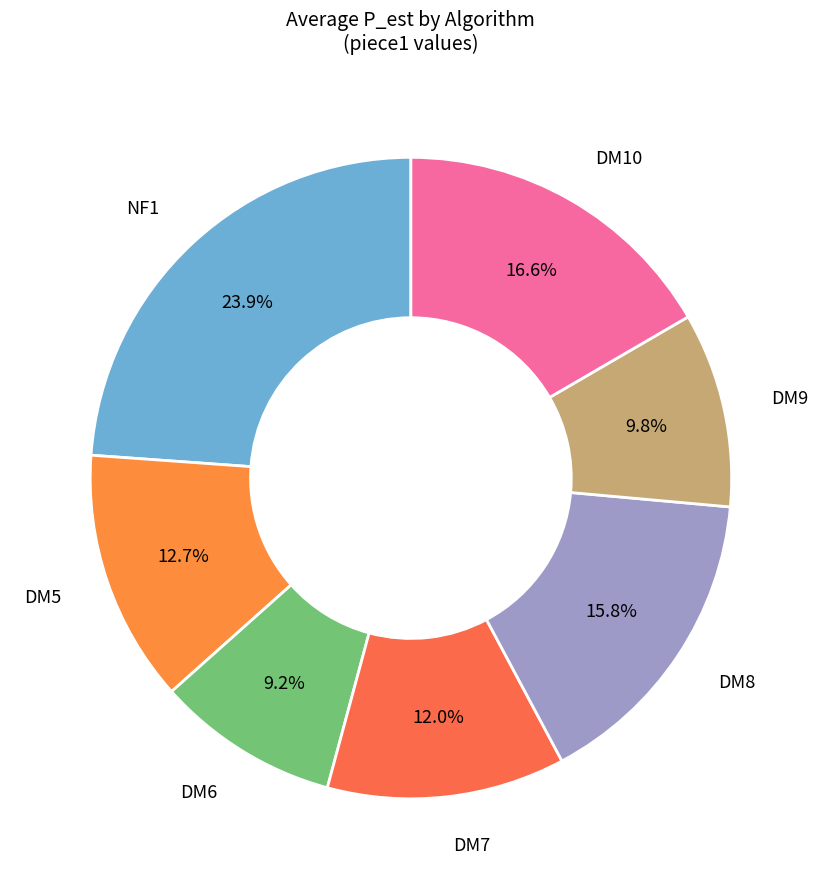

What percentage is the DM7 slice, to the nearest percent?

12%